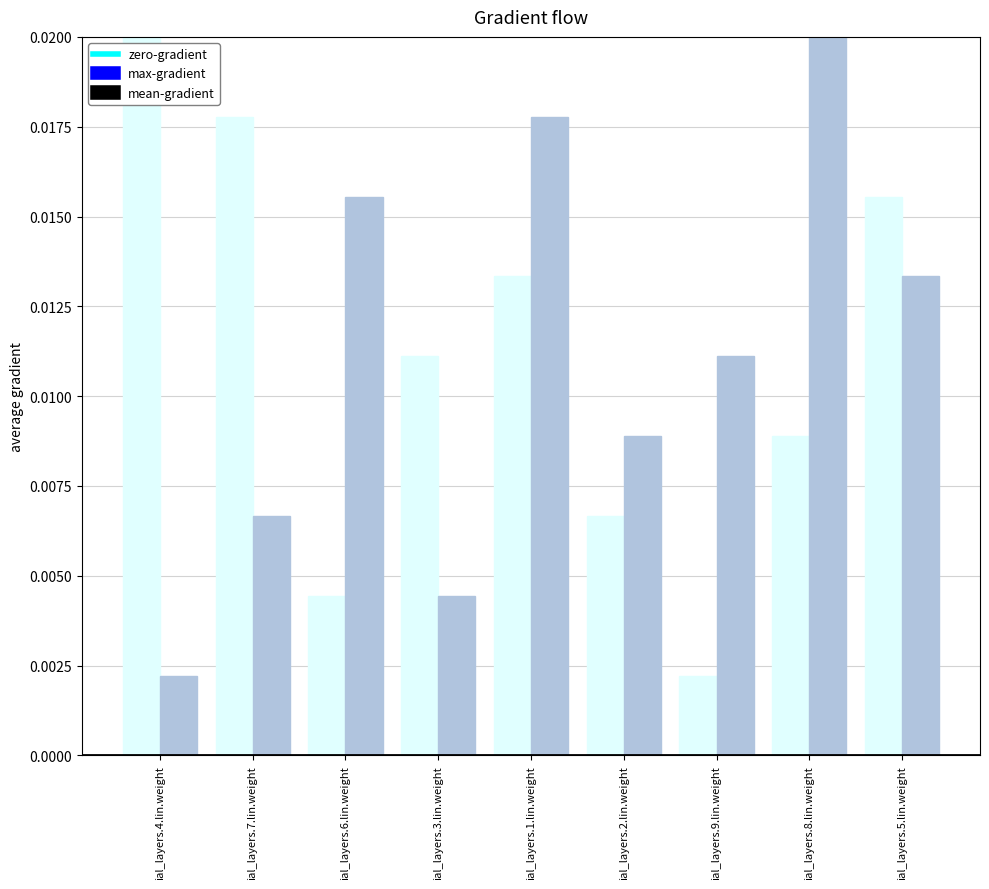

Between ial_layers.4.lin.weight and ial_layers.1.lin.weight, which series saw the biggest shift?

mean-gradient